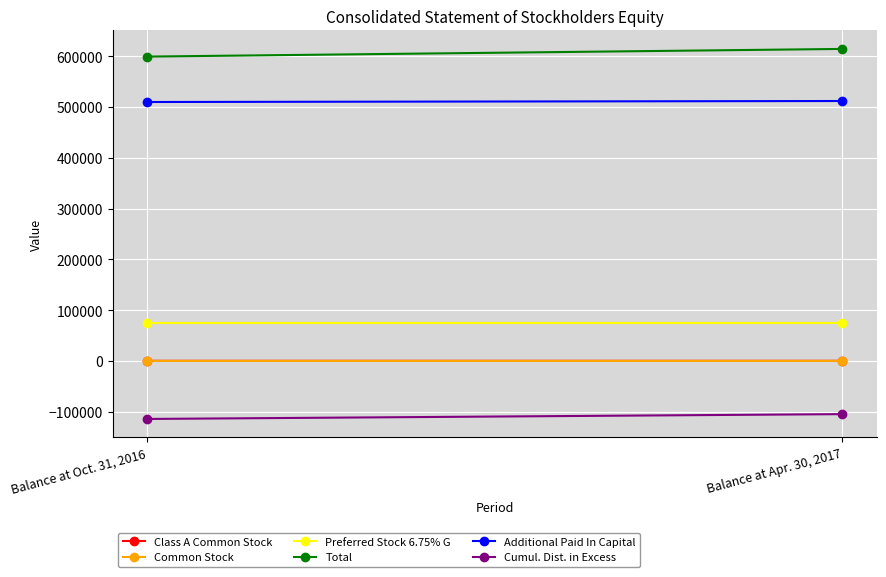

Which category has the lowest value across all series?

Balance at Oct. 31, 2016